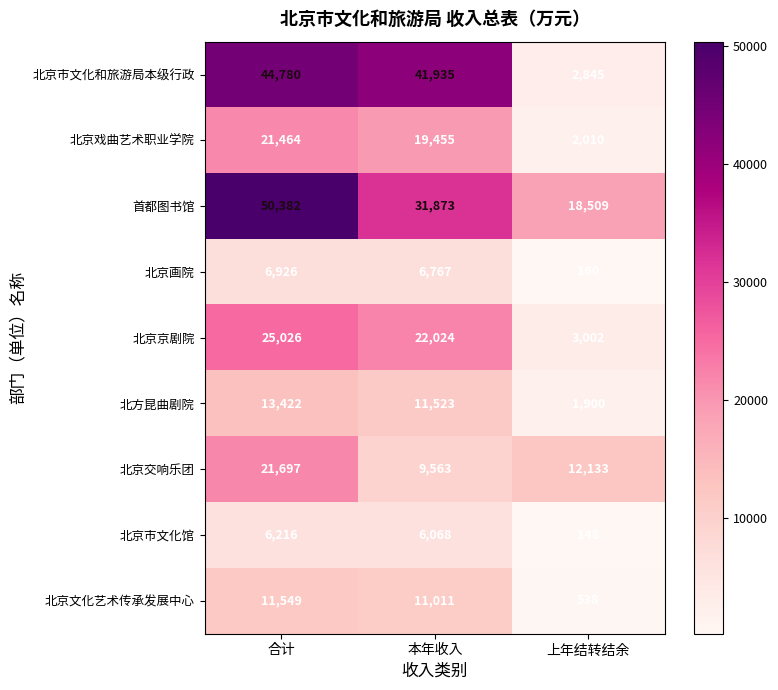

Count the 北京交响乐团 values in the range 9563 to 21697.

3